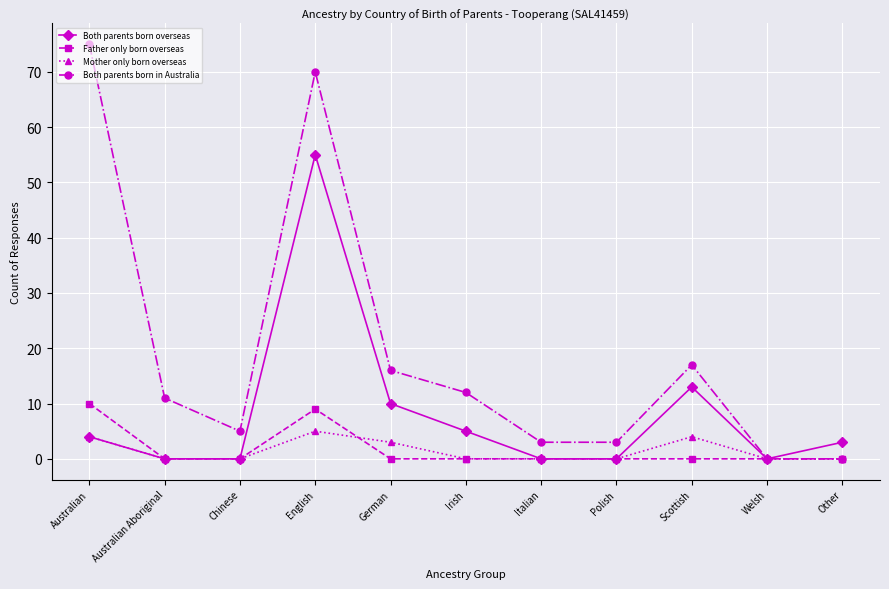

What is the label of the 11th point from the right?

Australian